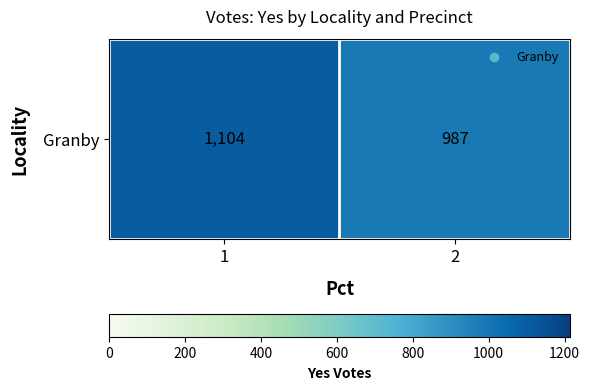

Reading right to left, transcribe all the data shown in this chart.

2=987	1=1104